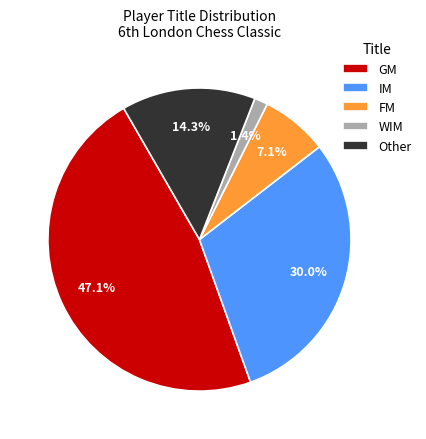

Does FM account for over 50% of the chart?

No